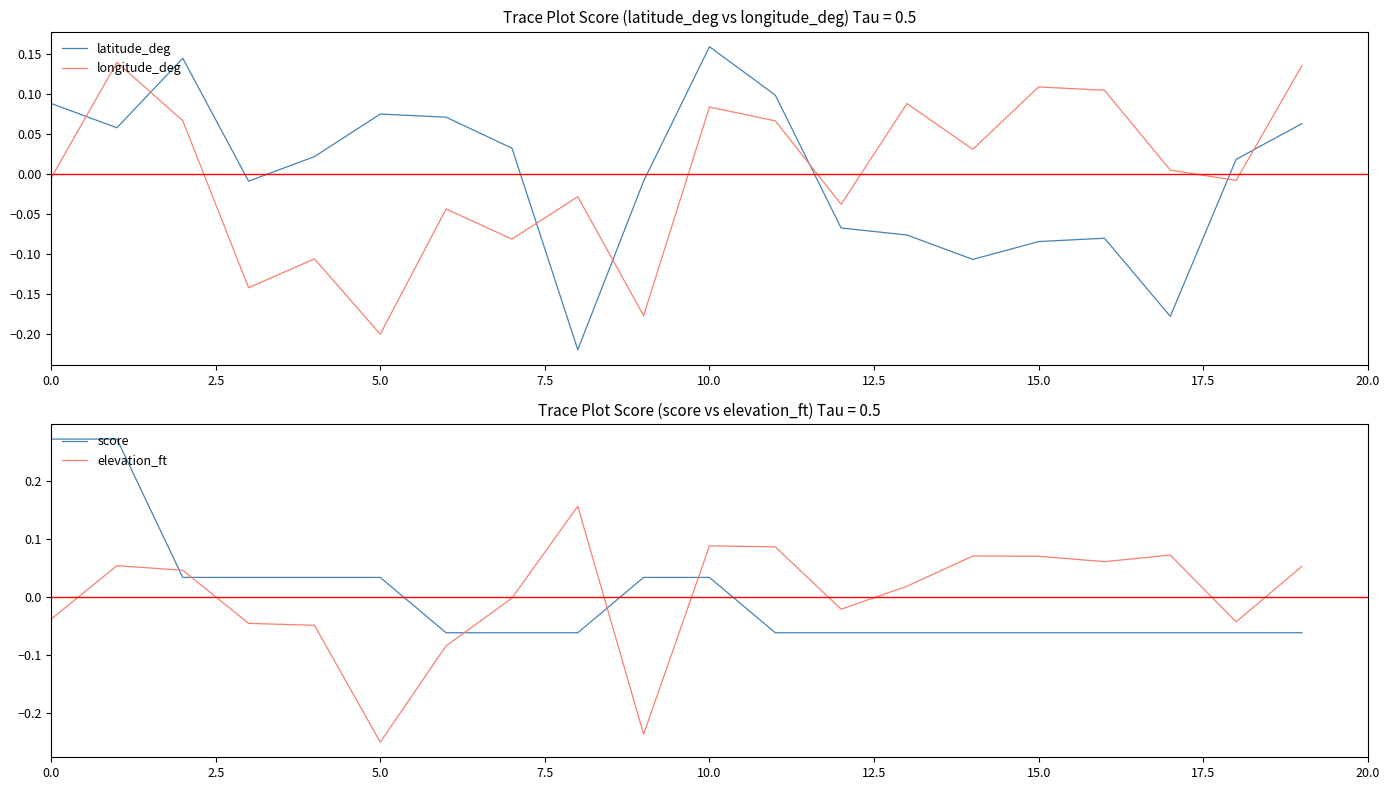

What is the spread (max minus min) of values at 14?

0.2